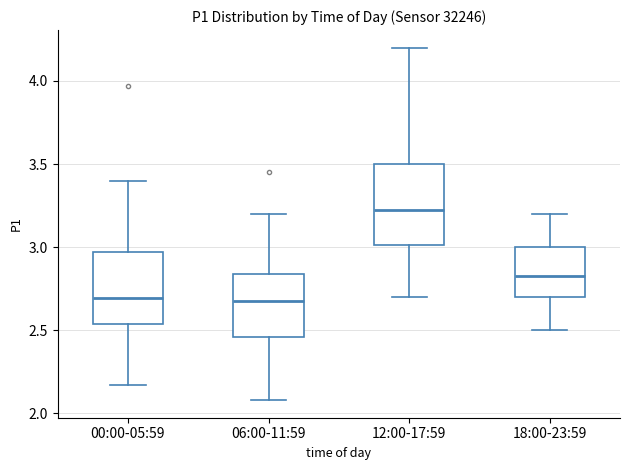

Reading left to right, read every box against the y-axis: the position of its median line, the range the box covers, and the ends of its whiskers. The values are not printed on the chart, so give them approximately, as read against the axis.

00:00-05:59: median 2.70, box 2.55 to 2.95, whiskers 2.15 to 3.40
06:00-11:59: median 2.70, box 2.45 to 2.85, whiskers 2.10 to 3.20
12:00-17:59: median 3.25, box 3.00 to 3.50, whiskers 2.70 to 4.20
18:00-23:59: median 2.85, box 2.70 to 3.00, whiskers 2.50 to 3.20